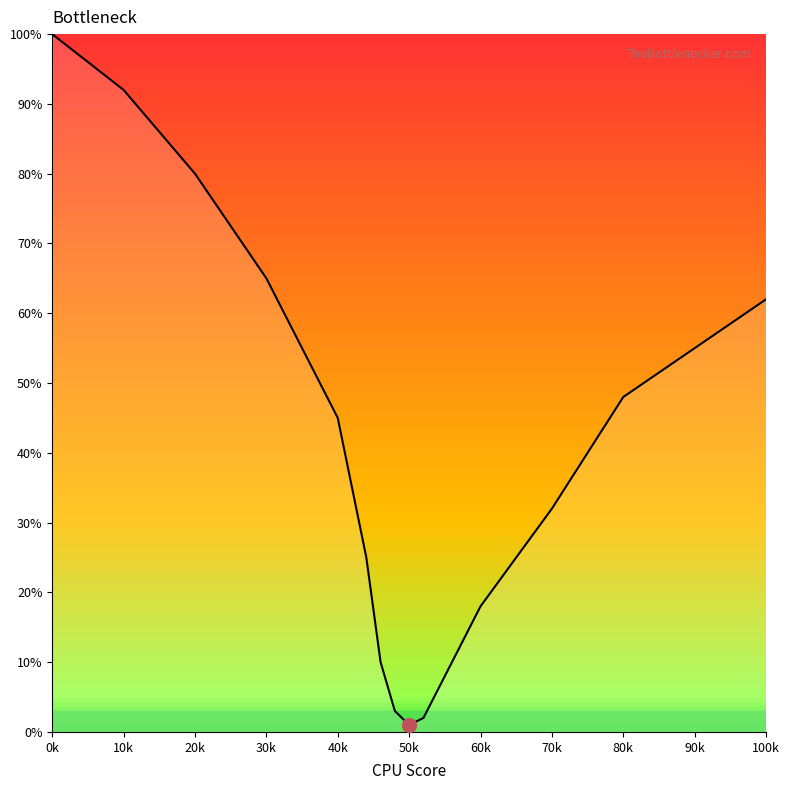

What is the difference between the maximum and minimum values?

99